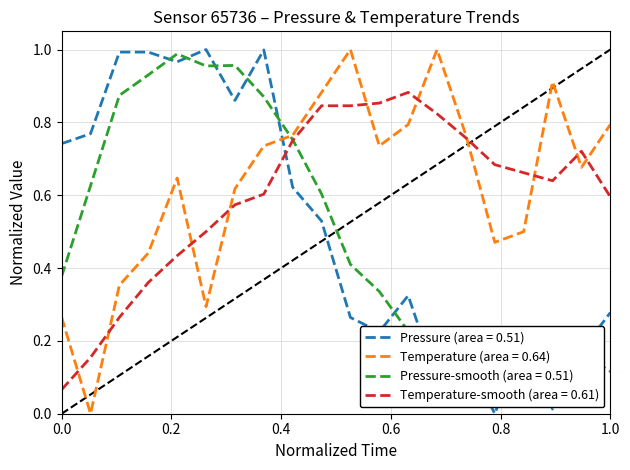

Which series ends up on top after the final intersection of Pressure (area = 0.51) and Temperature (area = 0.64)?

Temperature (area = 0.64)